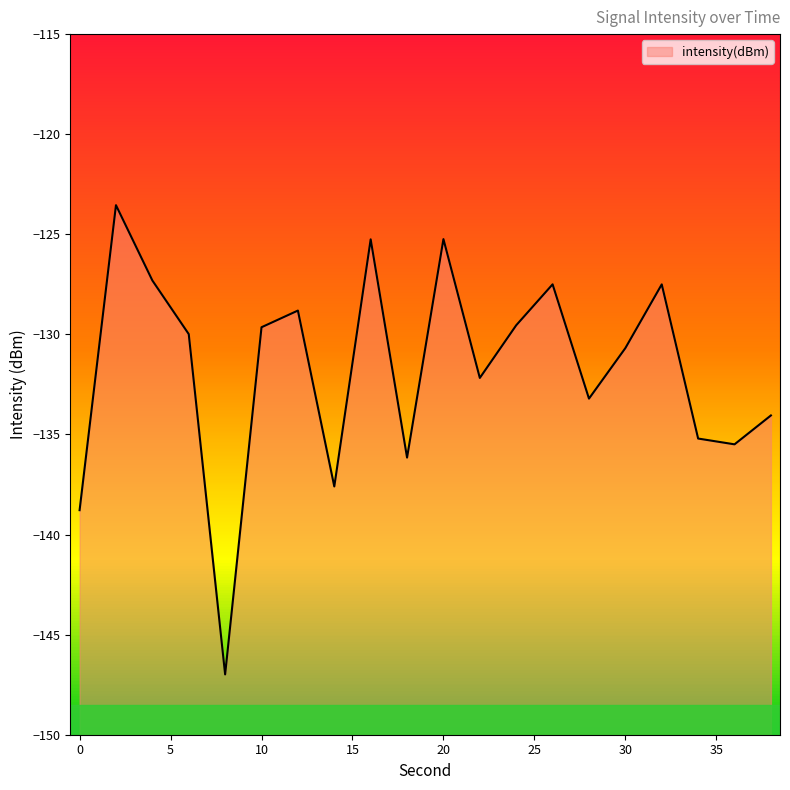

Rank the categories by value from highest to lowest.

2, 20, 16, 4, 26, 32, 12, 24, 10, 6, 30, 22, 28, 38, 34, 36, 18, 14, 0, 8